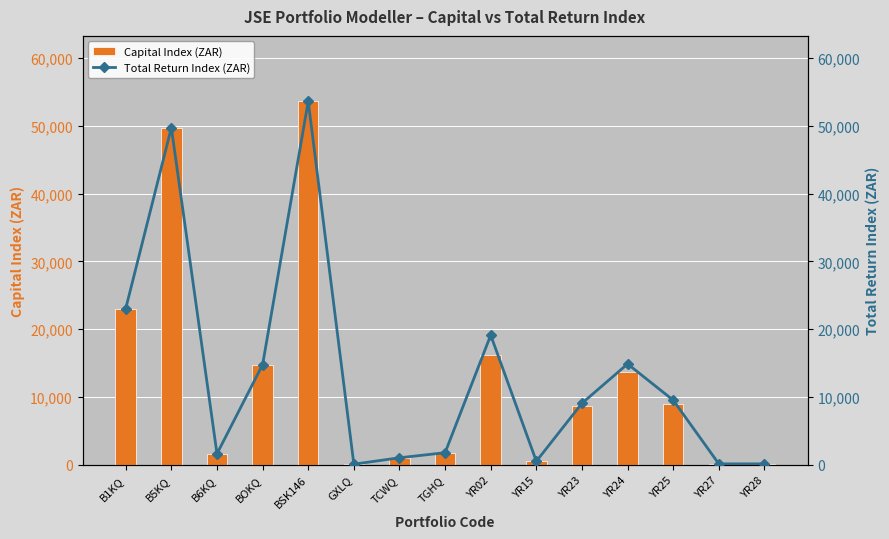

How many values in the Total Return Index (ZAR) series exceed 9046?

8